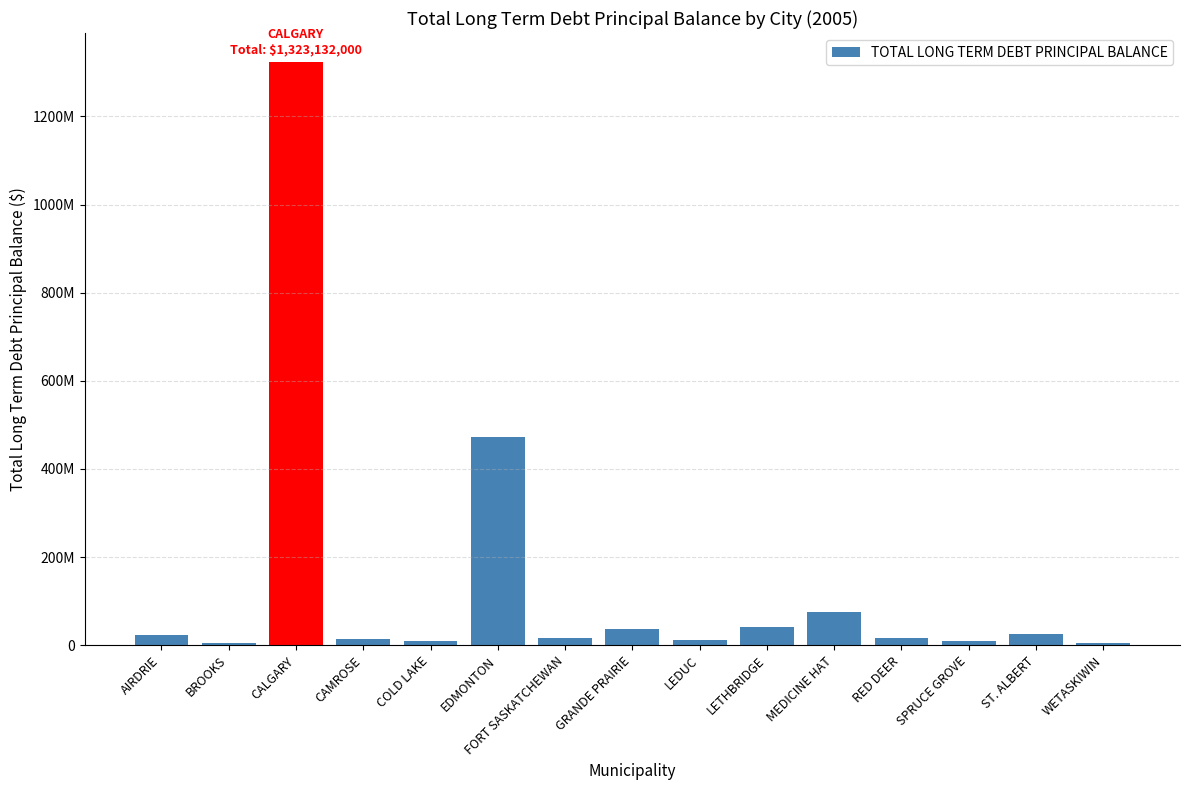

What is the sum of the values at WETASKIWIN and COLD LAKE?

16336981